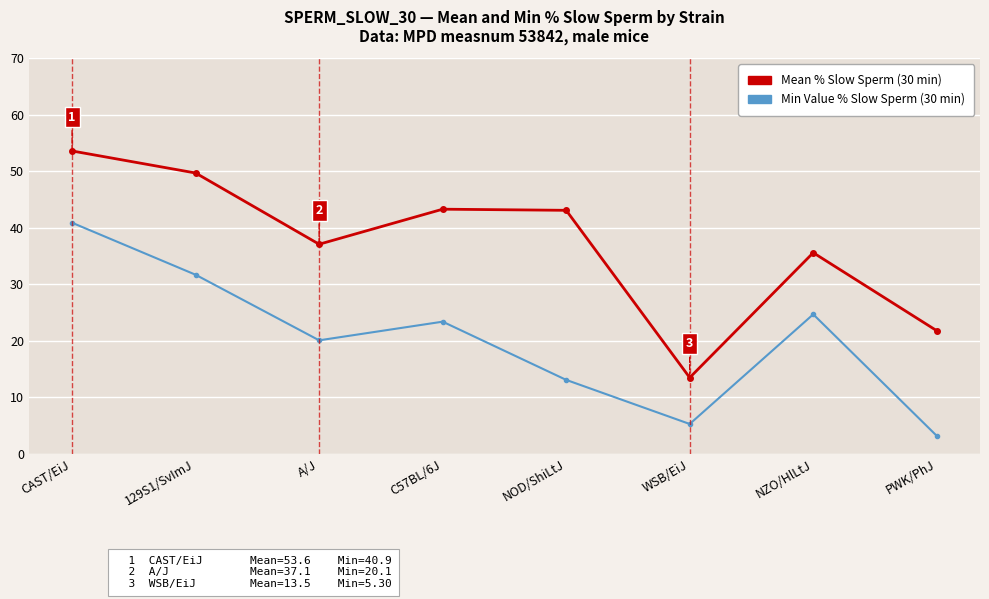

True or false: Min Value % Slow Sperm (30 min) and Mean % Slow Sperm (30 min) intersect in this chart.

False